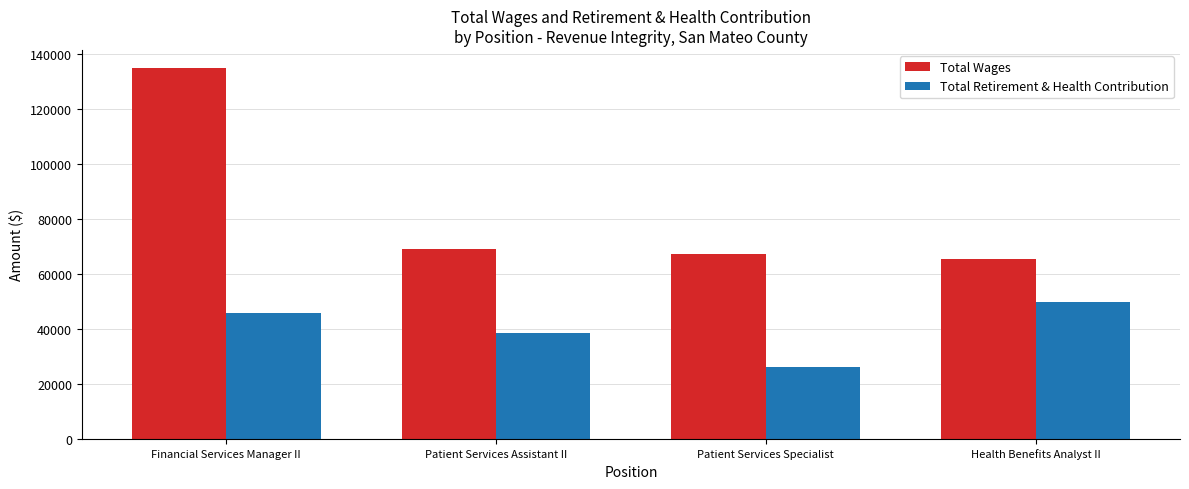

What is the difference between the maximum and minimum values in the Total Wages series?

69239